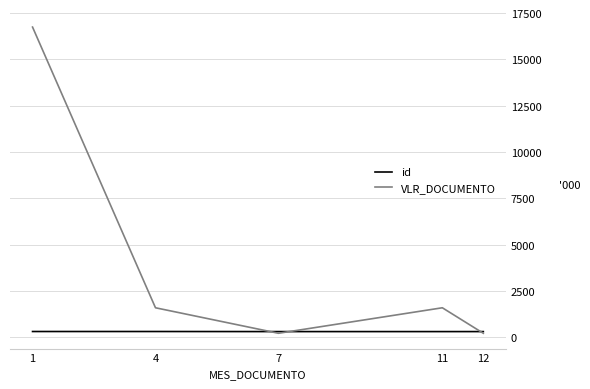

List the series in order of their overall mean, highest first.

VLR_DOCUMENTO, id